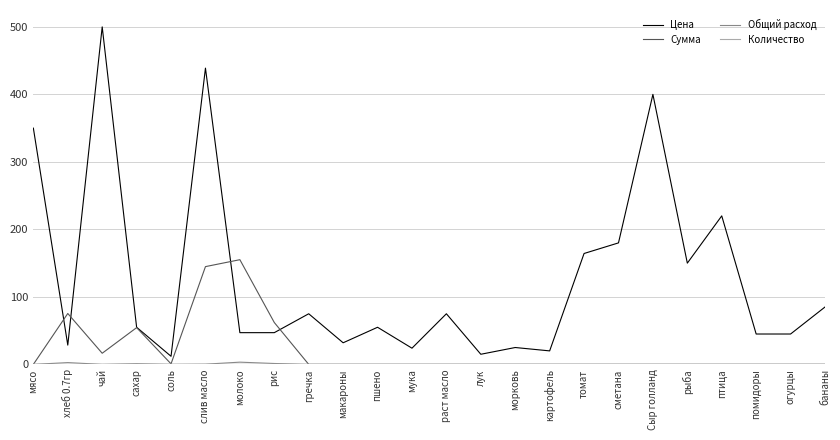

True or false: Цена has a value of 63.2 at птица.

False